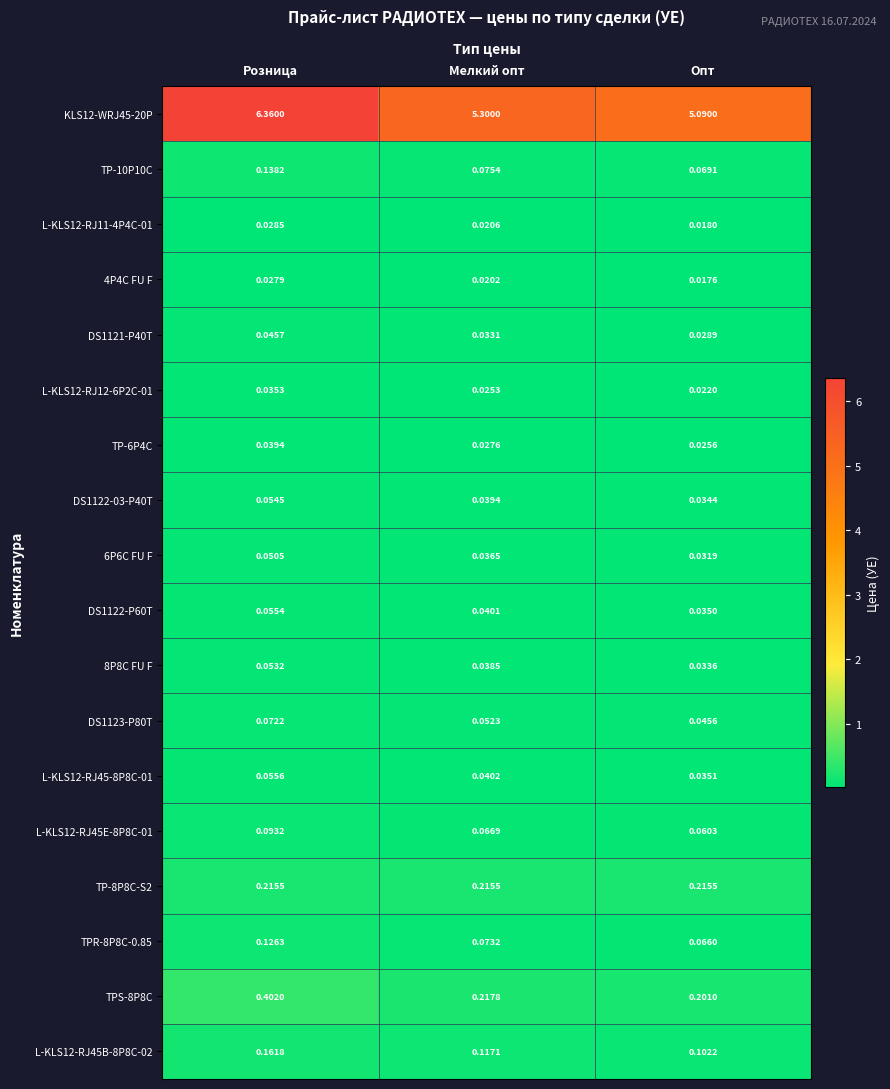

List the labels in order of KLS12-WRJ45-20P value, smallest first.

Опт, Мелкий опт, Розница